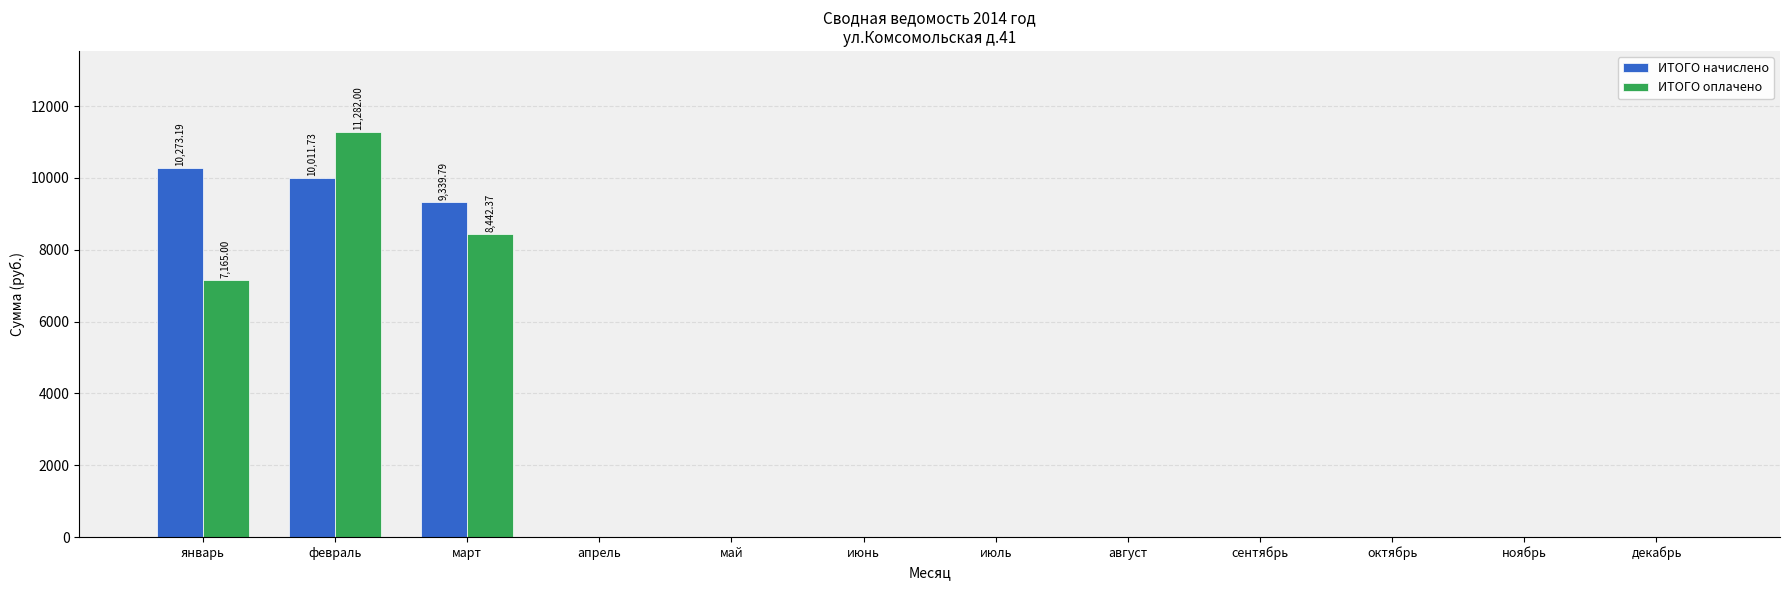

What is the total value across all series at январь?

17438.2